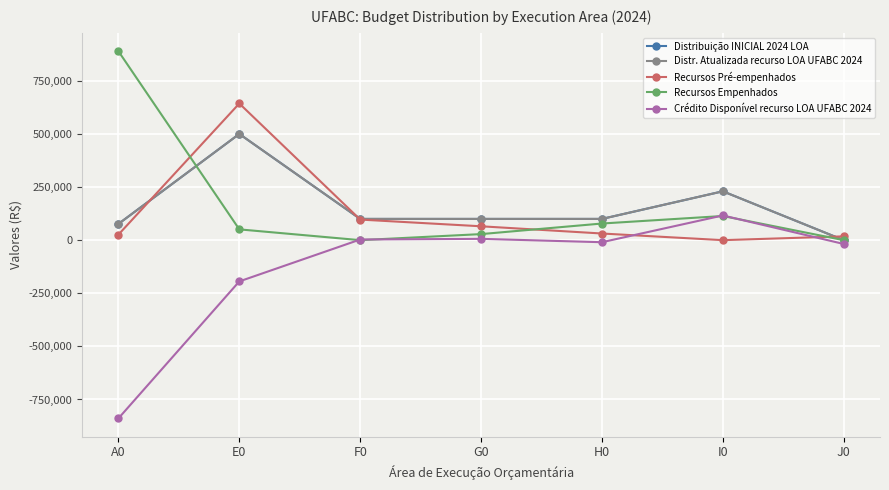

At which category does Distribuição INICIAL 2024 LOA reach its first local peak?

E0